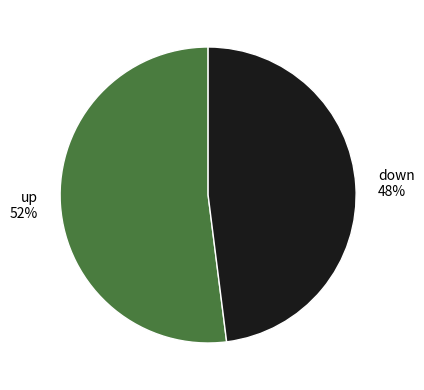

What is the smallest slice in the pie chart?

down